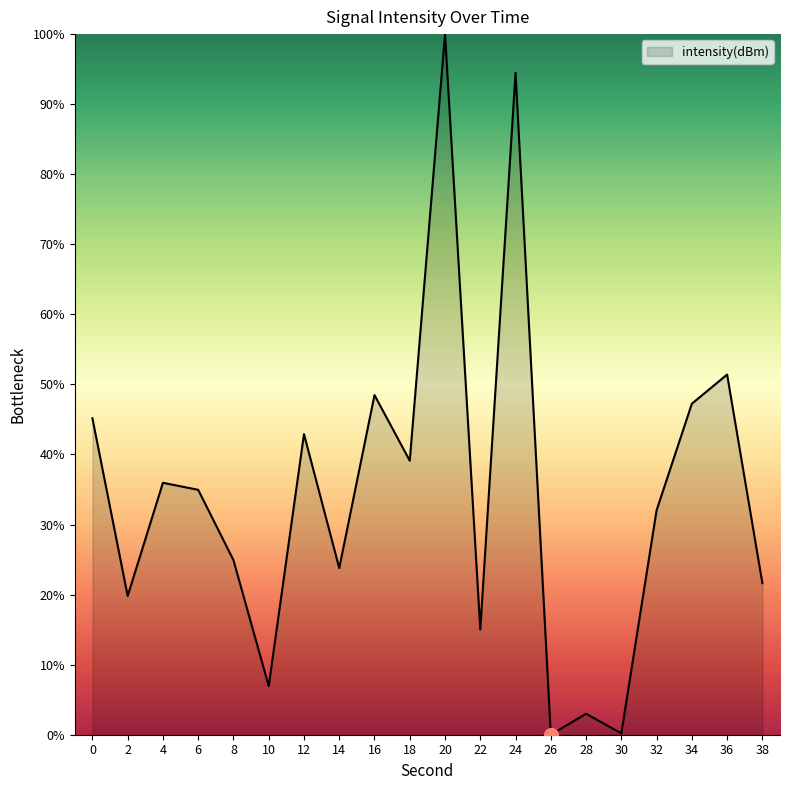

What is the difference between the second highest and minimum values?

94.5